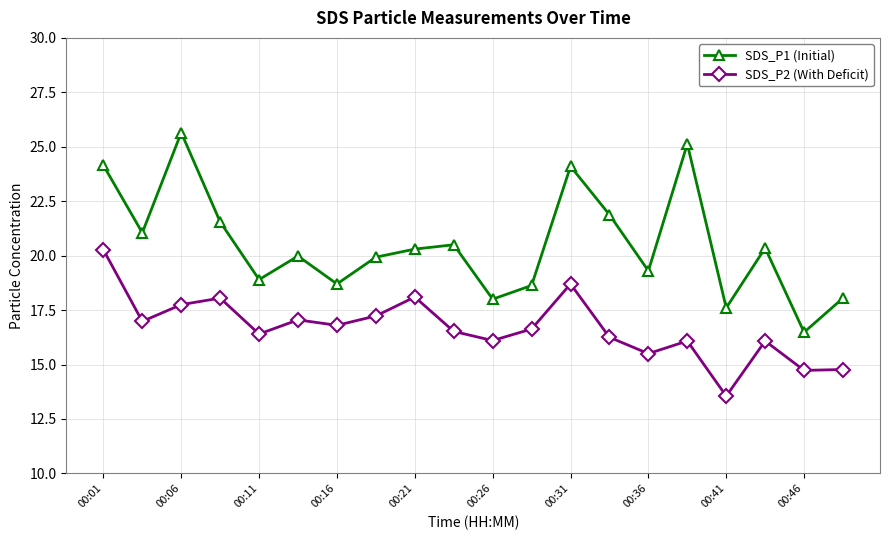

True or false: SDS_P1 (Initial) has more than 0 points higher than both neighbors.

True